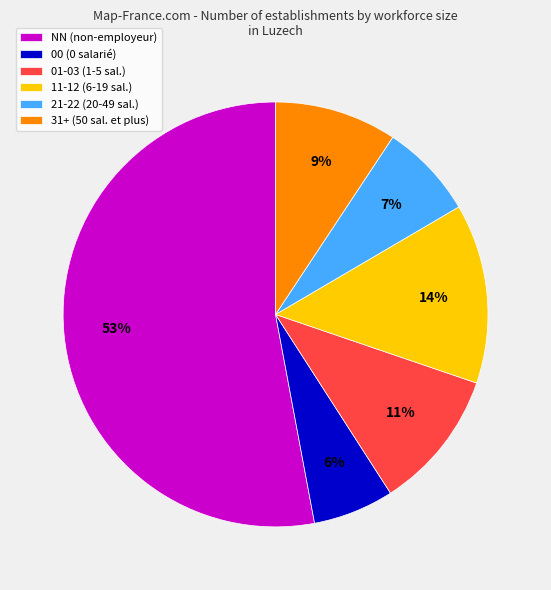

Is the sum of 31+ (50 sal. et plus) and 11-12 (6-19 sal.) greater than half?

No